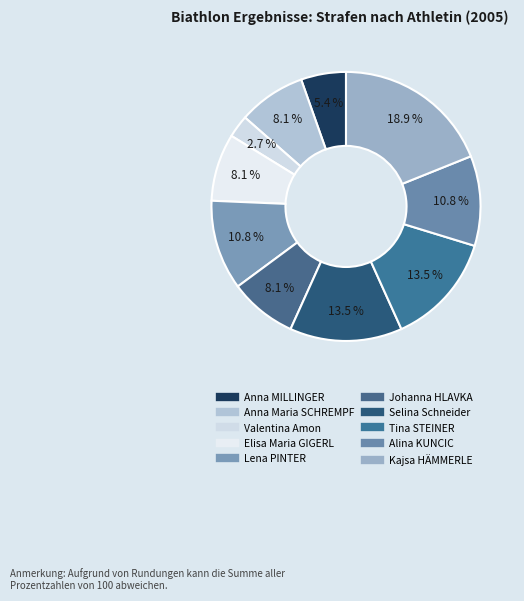

To the nearest percent, what portion does Anna Maria SCHREMPF represent?

8%